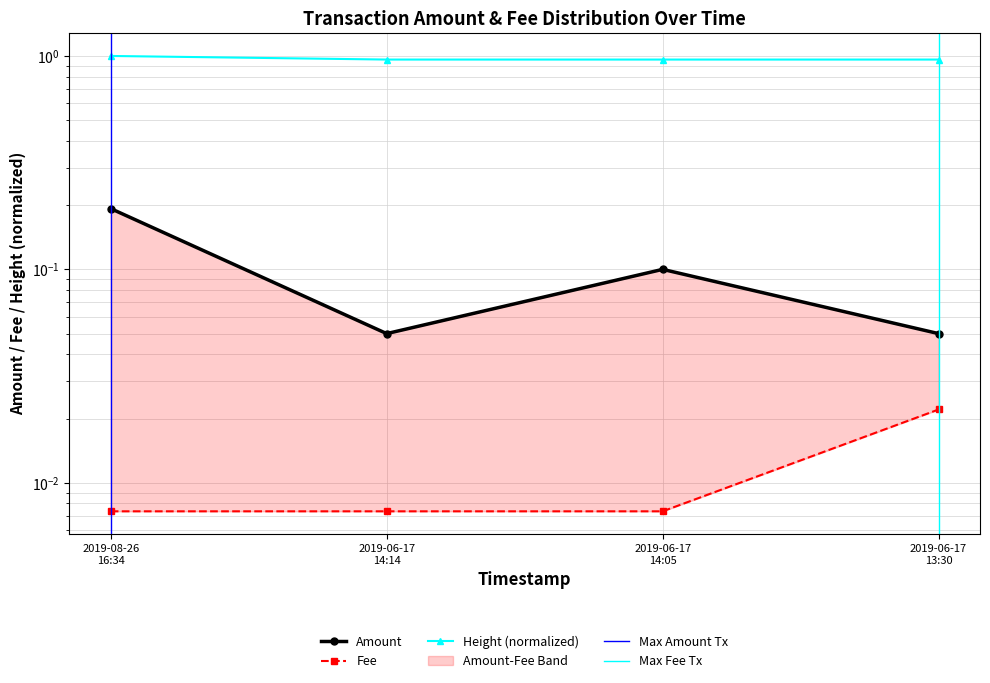

At how many categories does at least one series exceed 0?

4